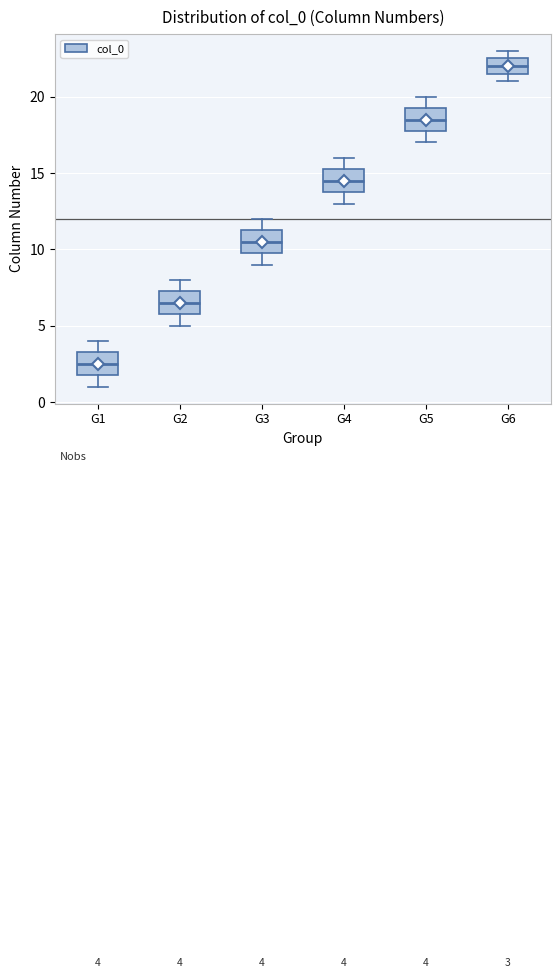

Which box has the lowest median line?

G1